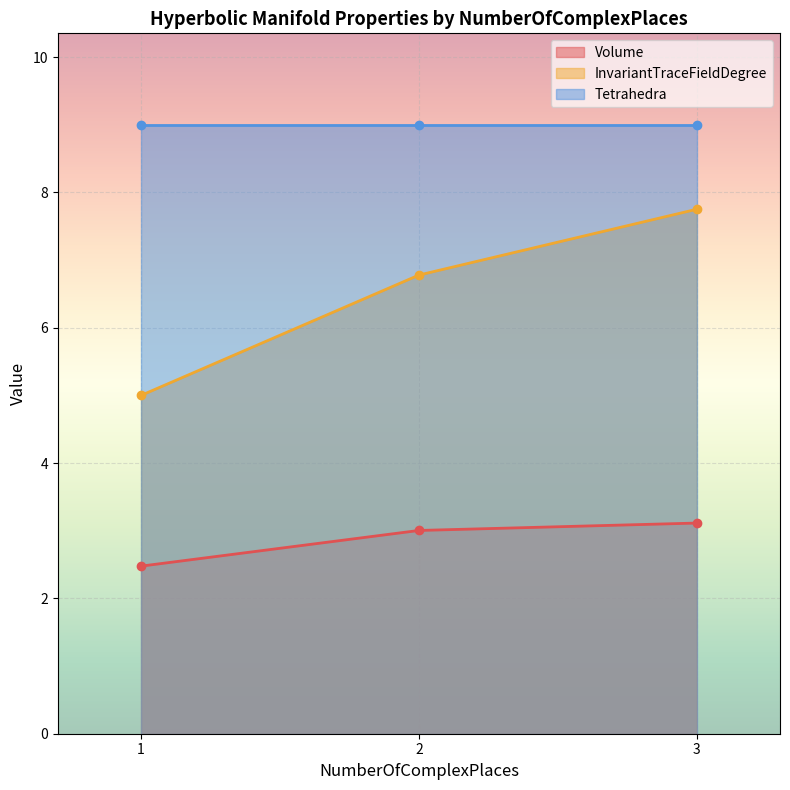

What is the average value of the Tetrahedra series?

9.0